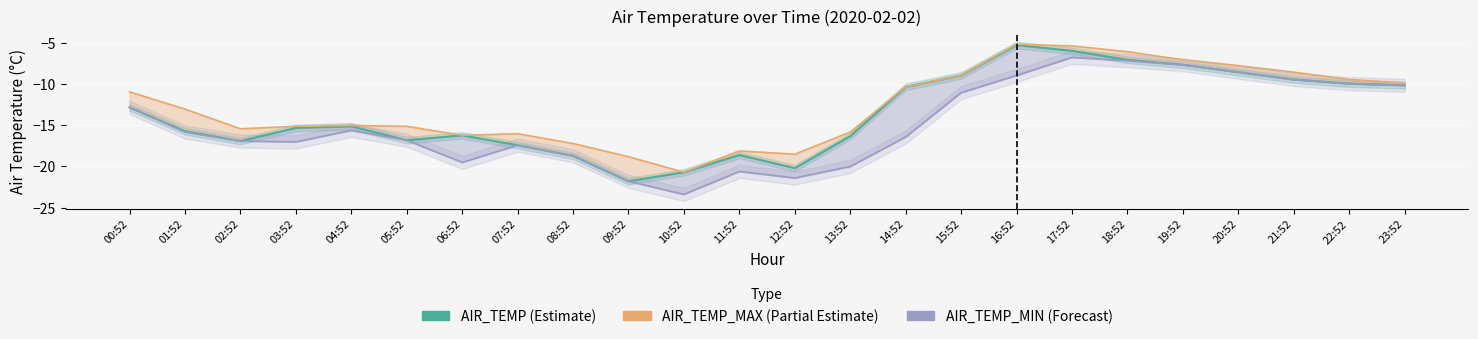

True or false: AIR_TEMP (Estimate) has a value of -13.9 at 14:52.

False